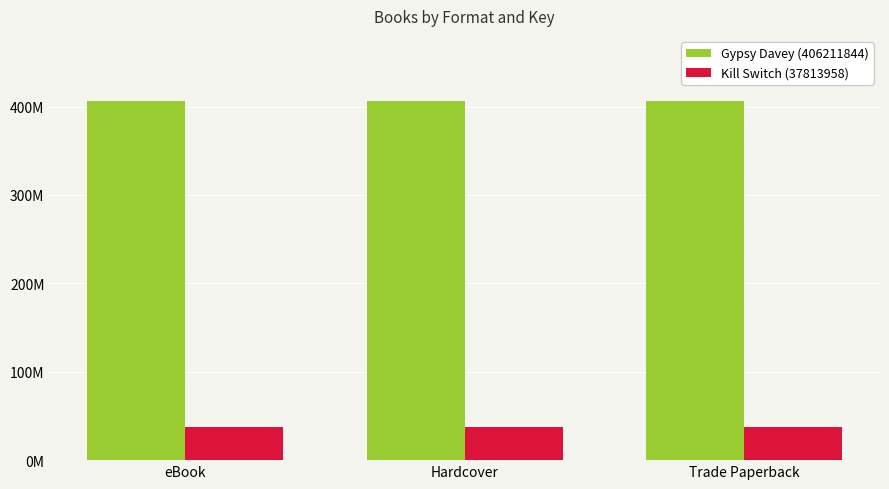

What is the label of the 3rd bar from the right?

eBook